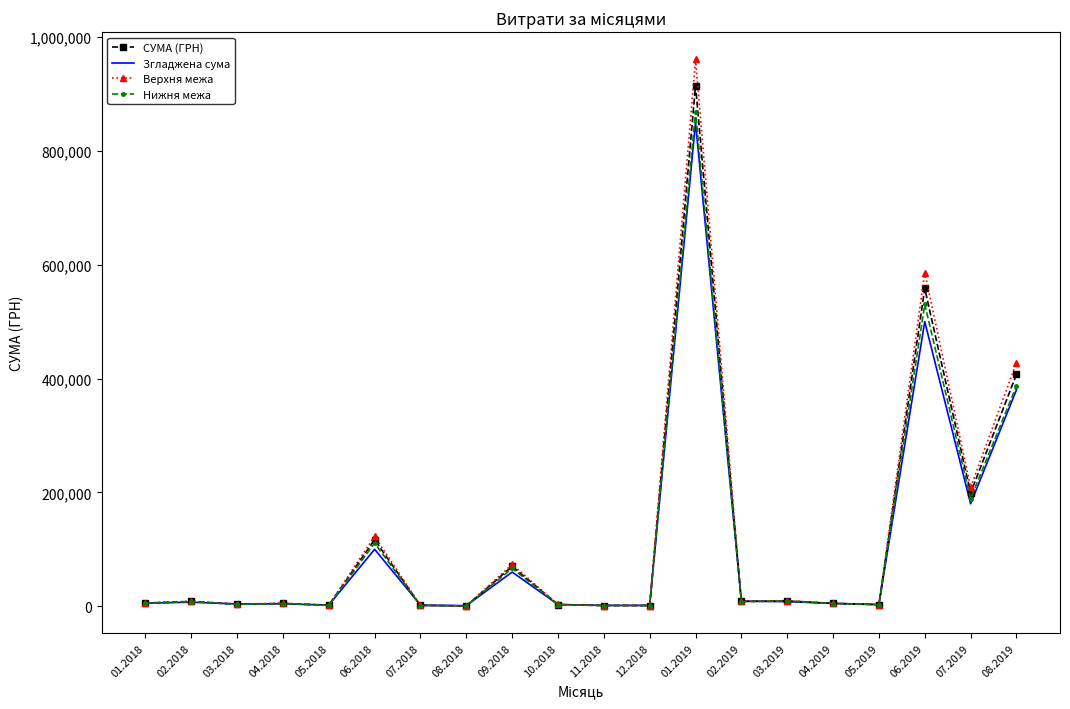

What is the greatest value displayed?

960474.4